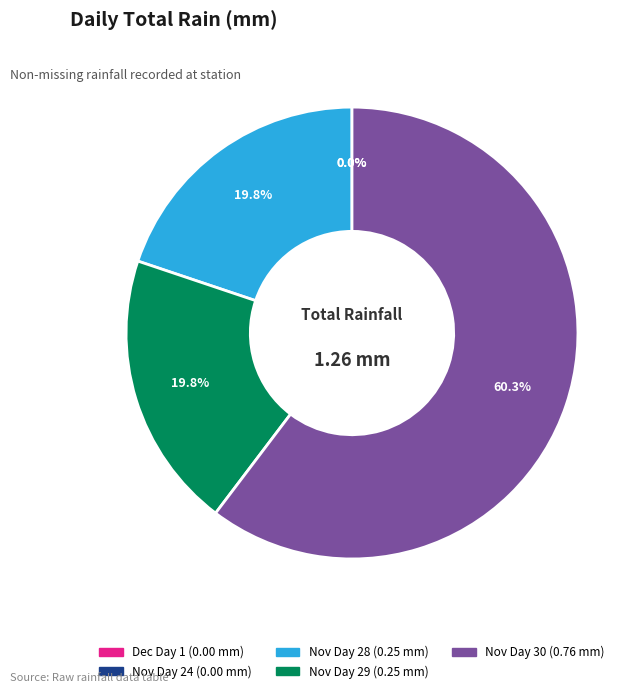

Count the number of slices in the pie.

5